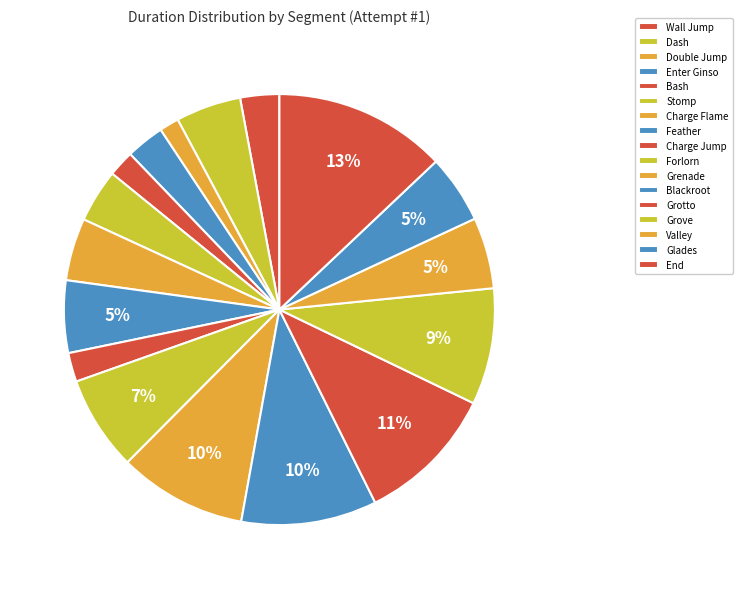

How many segments does this pie chart have?

17